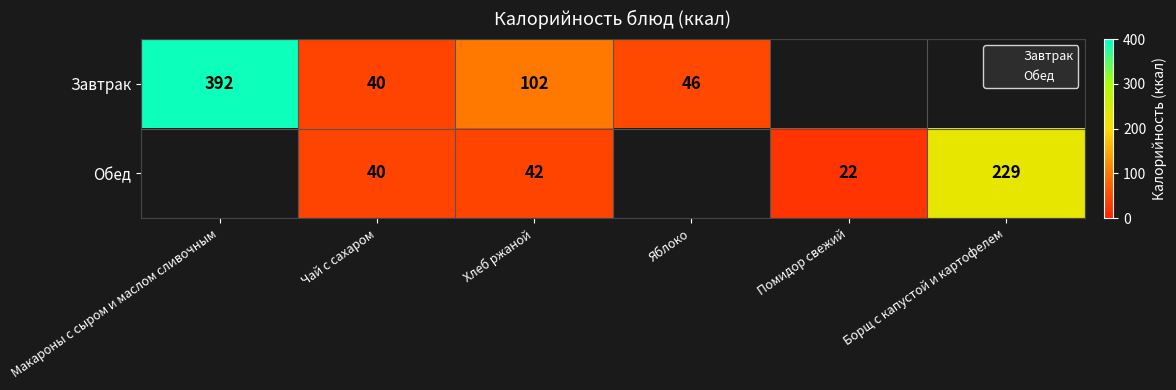

Which series has the widest spread of values?

Завтрак